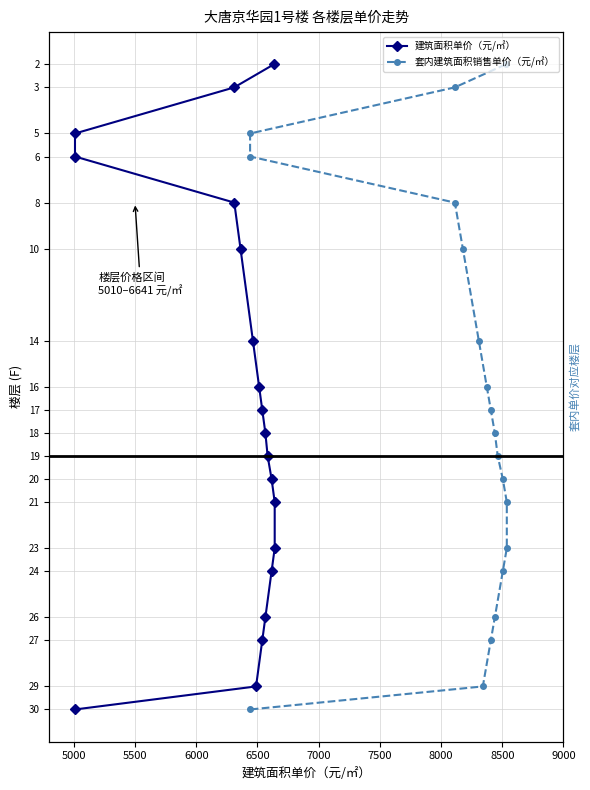

What is the label of the 11th point from the right?

8500